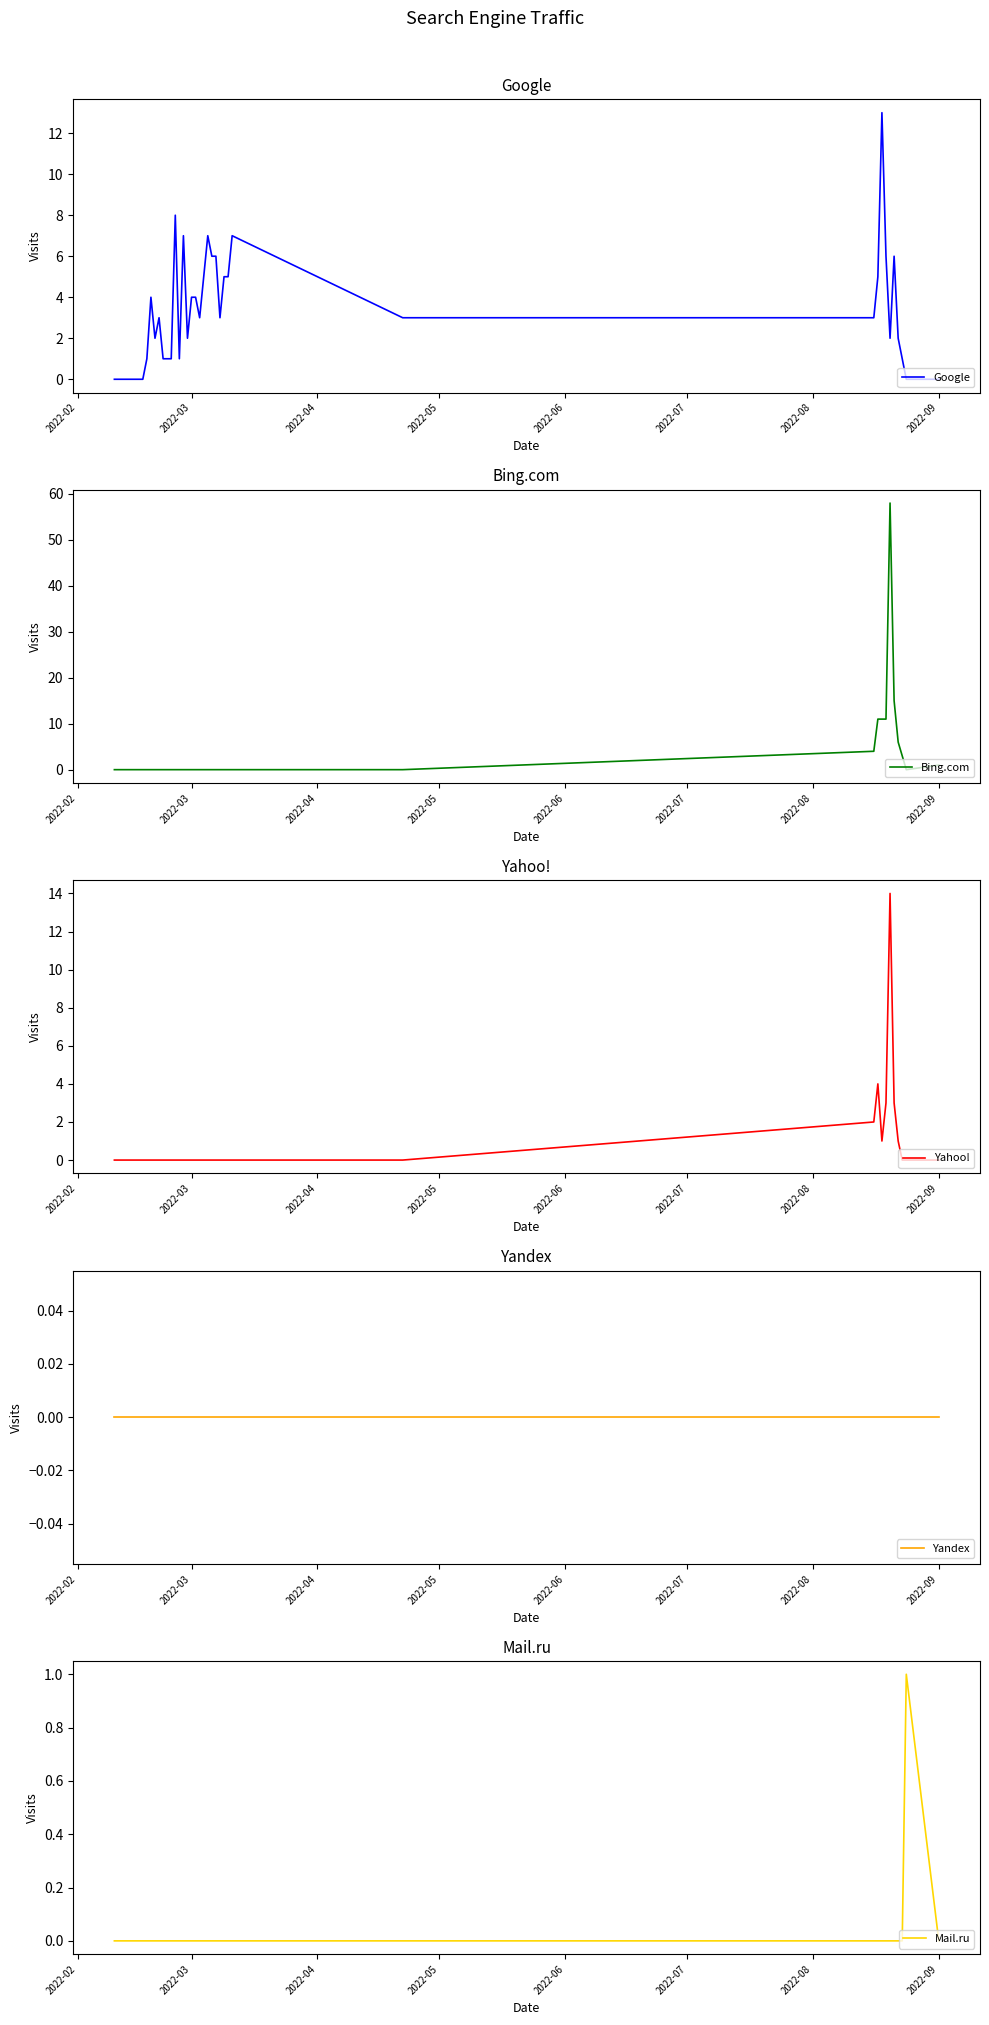

Which series has the largest total across all categories?

Google